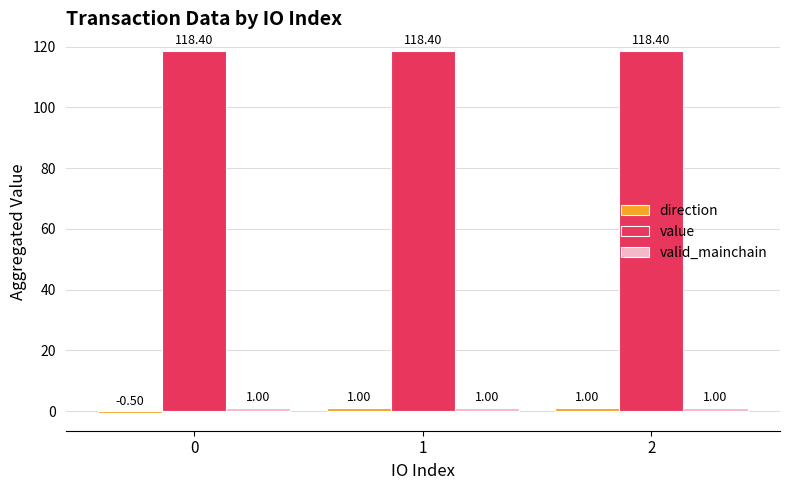

What is the minimum value shown in the chart?

-0.5